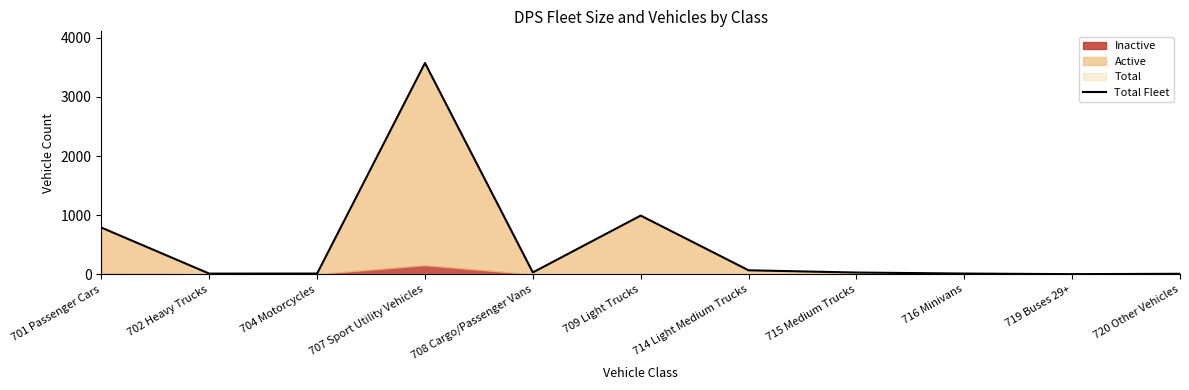

What is the label of the 9th point from the left?

716 Minivans